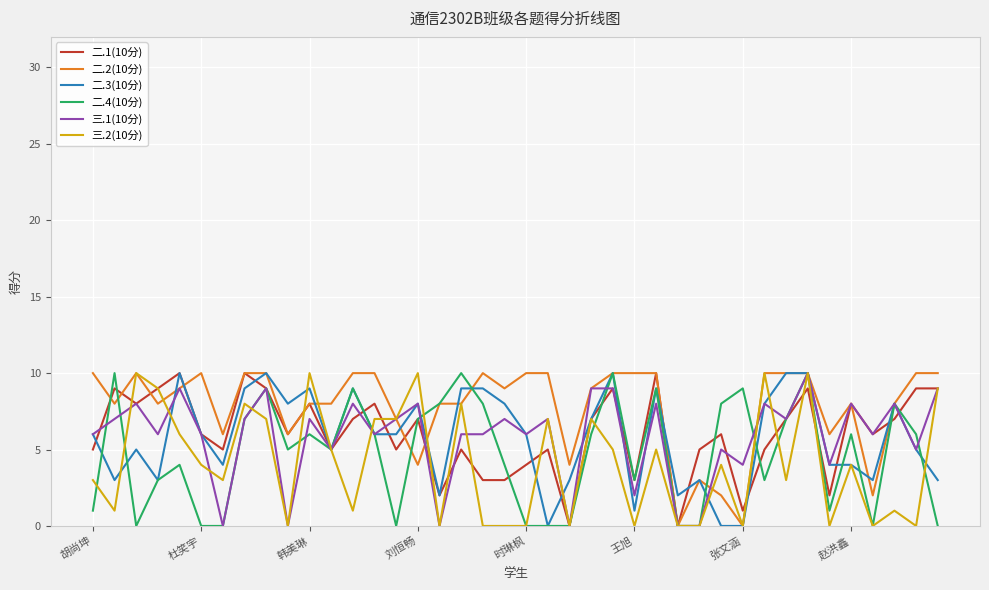

Which series has the largest total across all categories?

二.2(10分)